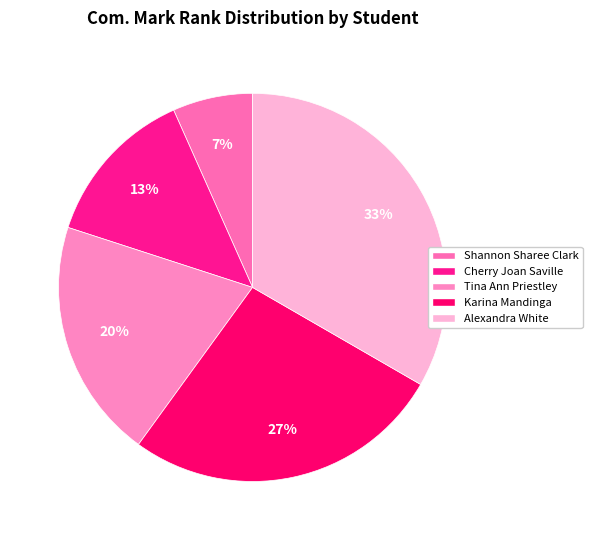

Which category has the smallest portion of the pie?

Shannon Sharee Clark